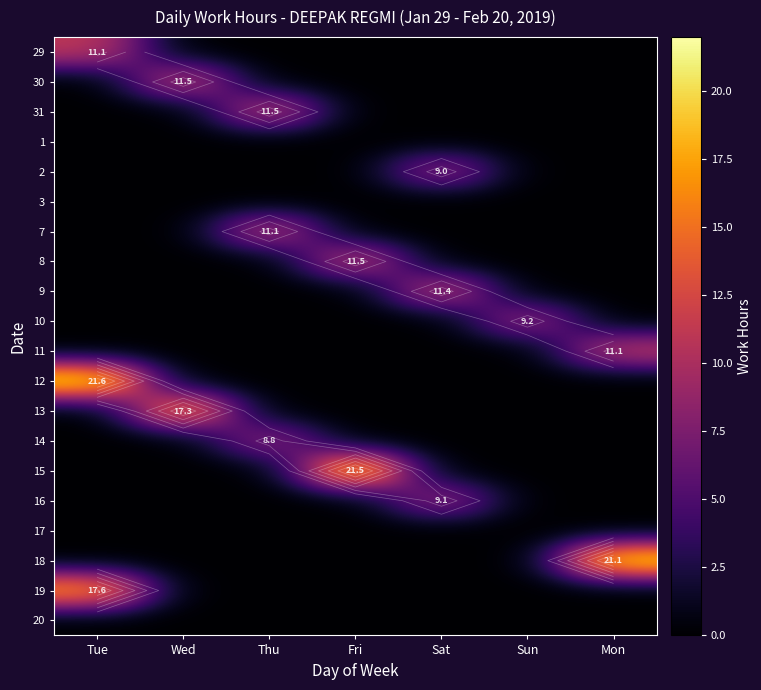

Is it true that 3 equals 0.0 at Sat?

True